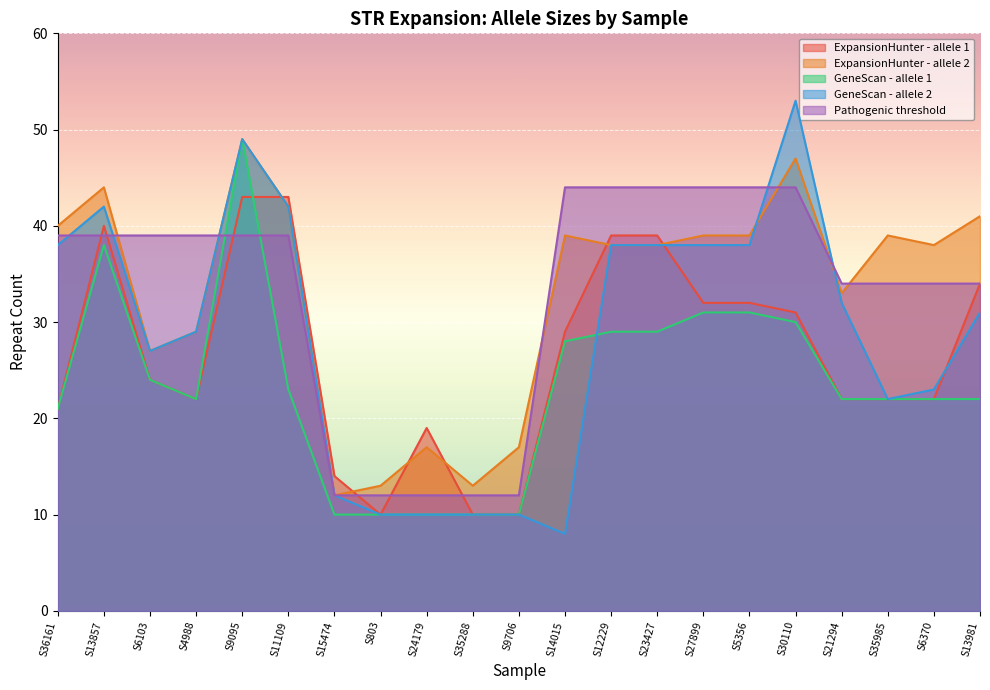

After their last crossing, which series has the higher values: ExpansionHunter - allele 1 or GeneScan - allele 1?

ExpansionHunter - allele 1